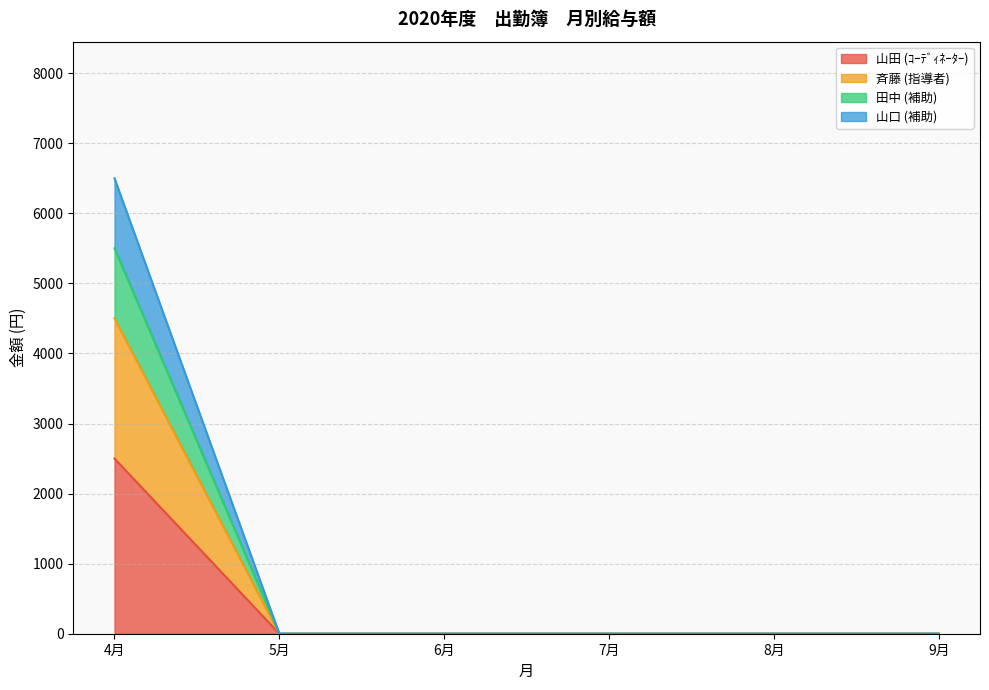

The value of 山田 (ｺｰﾃﾞｨﾈｰﾀｰ) at 7月 is 0. True or false?

True